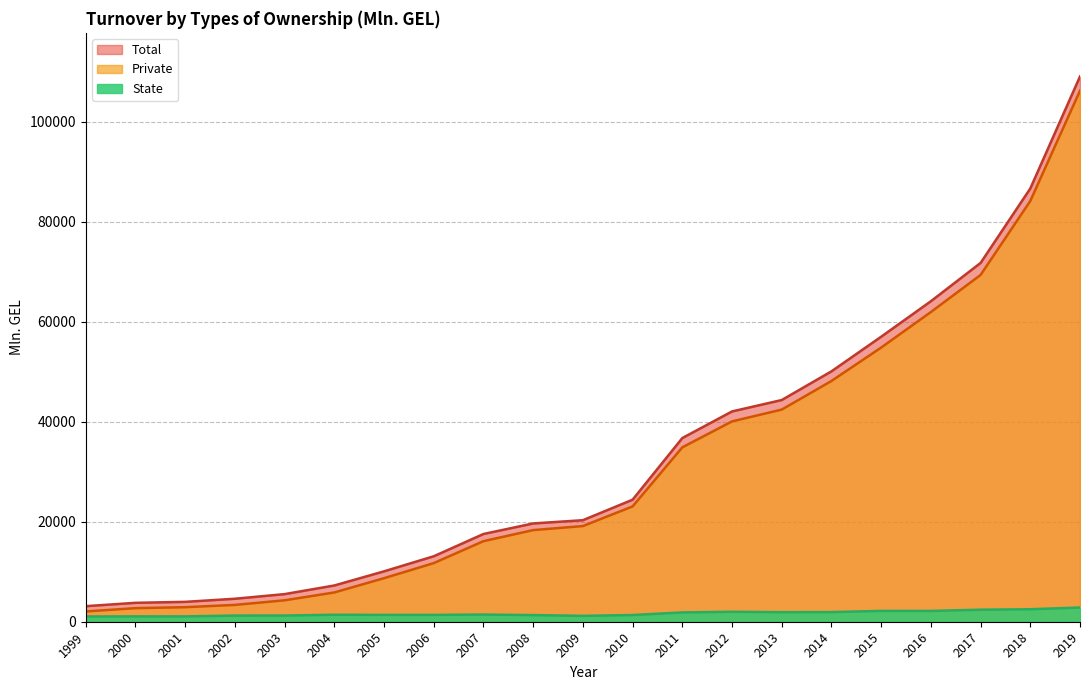

What is the difference between the maximum and minimum values in the State series?

1786.8